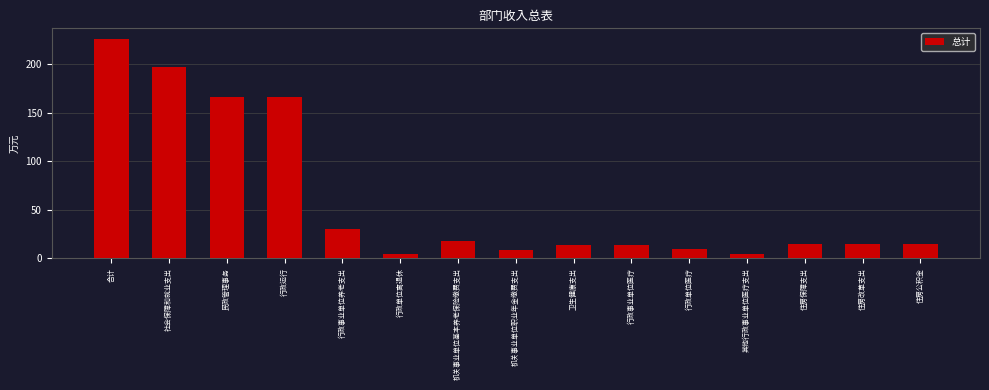

What is the change in value from 合计 to 住房保障支出?

-210.4